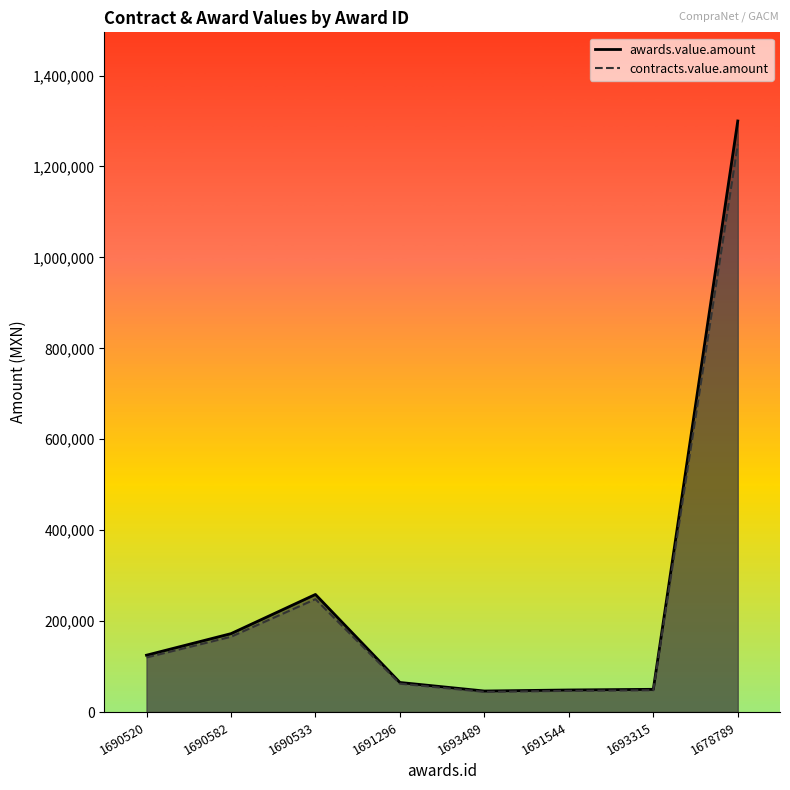

Between 1691544 and 1690582, which is larger?

1690582